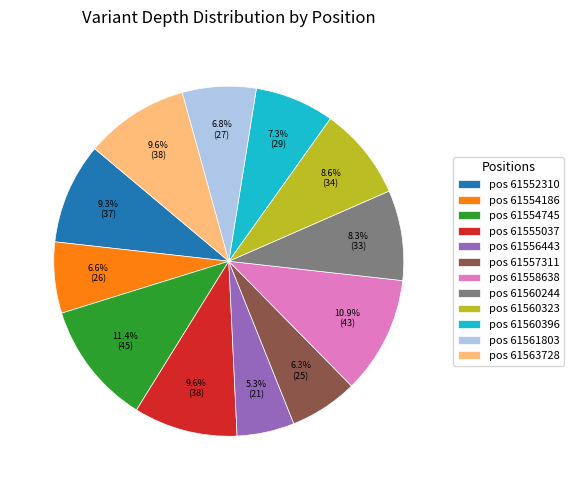

How much of the chart is everything except pos 61558638?

89.1%